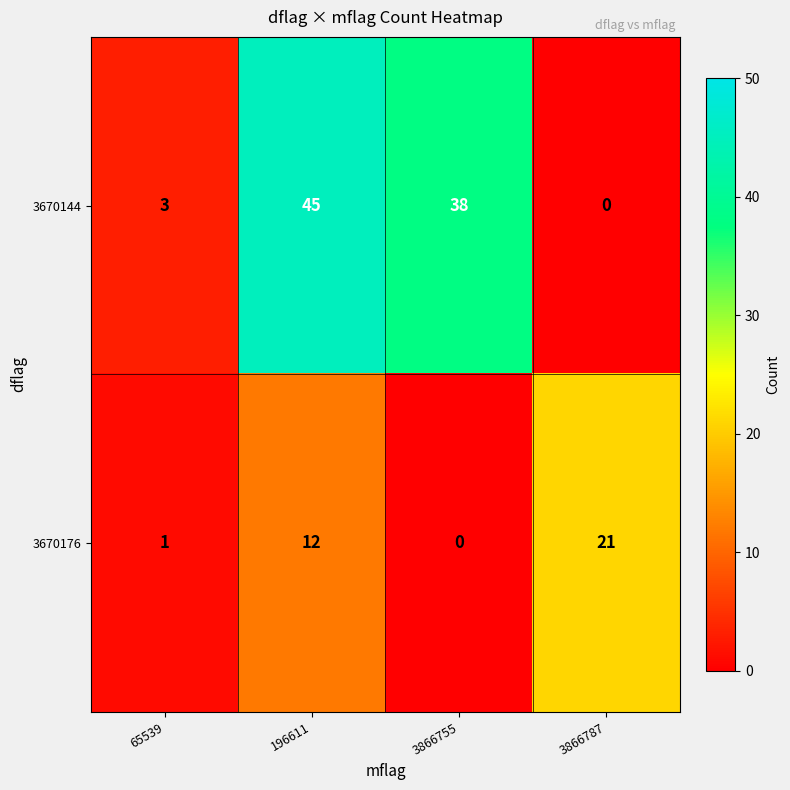

Reading left to right, transcribe all the data shown in this chart.

3670144: 3	45	38	0
3670176: 1	12	0	21